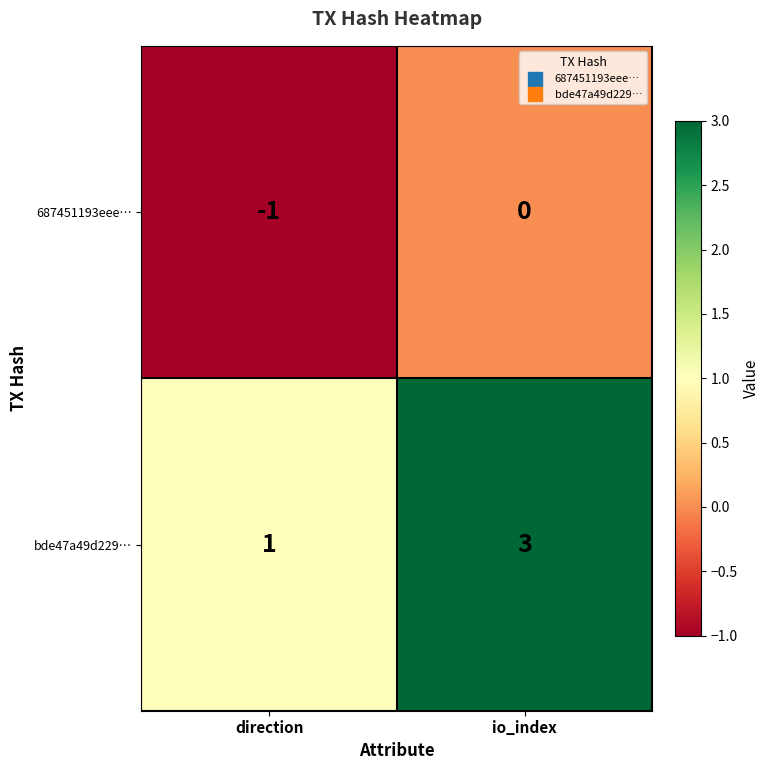

Rank the series at direction from lowest to highest value.

687451193eee…, bde47a49d229…